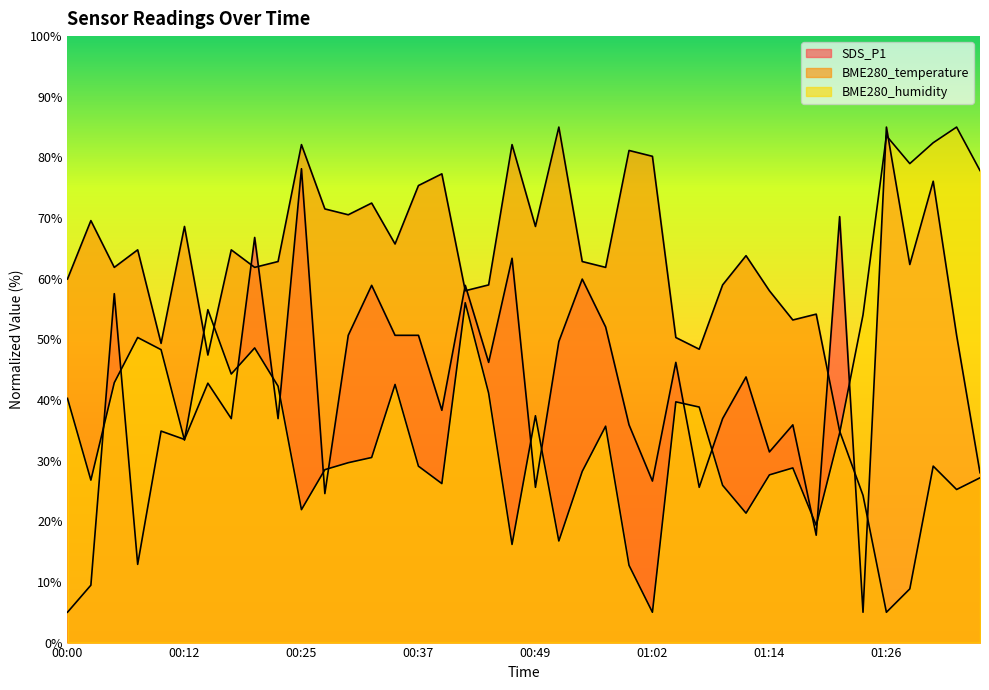

The value of SDS_P1 at 00:42 is 58.9. True or false?

True